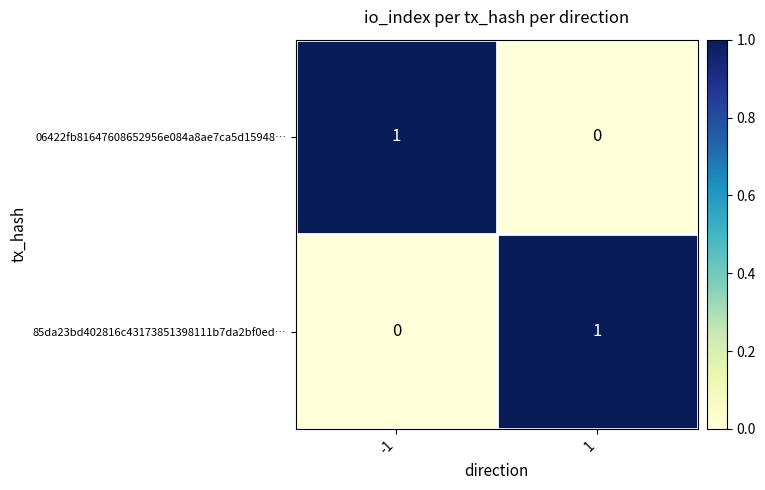

What is the greatest value displayed?

1